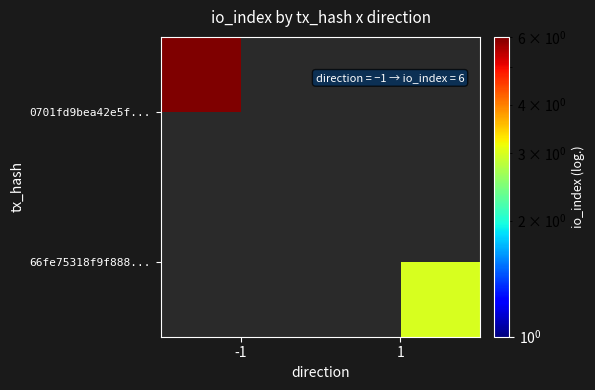

Which series has the widest spread of values?

0701fd9bea42e5f...